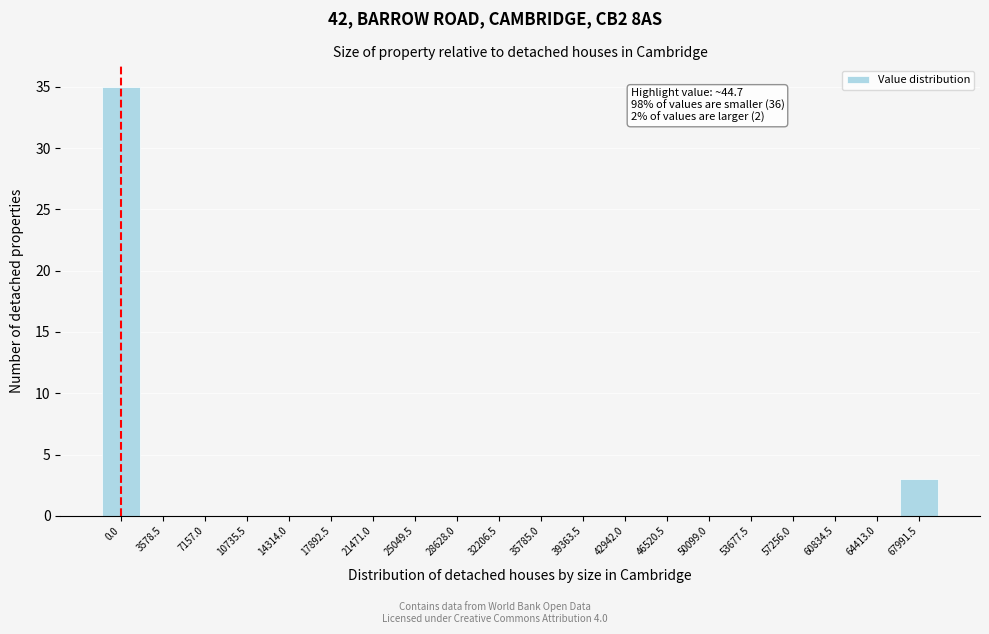

Reading left to right, extract all data points from this chart.

0.0=35	3578.5=0	7157.0=0	10735.5=0	14314.0=0	17892.5=0	21471.0=0	25049.5=0	28628.0=0	32206.5=0	35785.0=0	39363.5=0	42942.0=0	46520.5=0	50099.0=0	53677.5=0	57256.0=0	60834.5=0	64413.0=0	67991.5=3